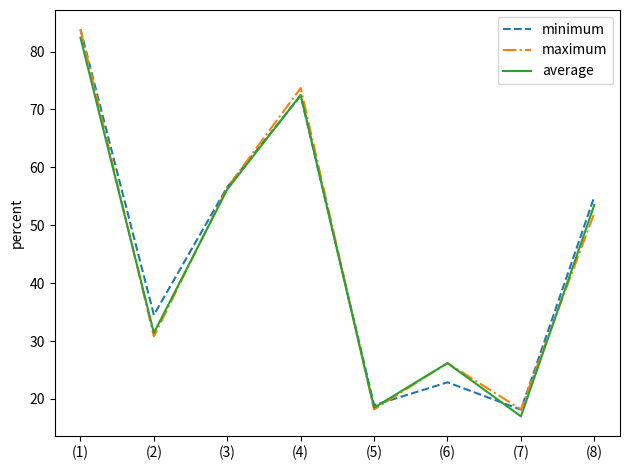

Count the number of categories in the chart.

8